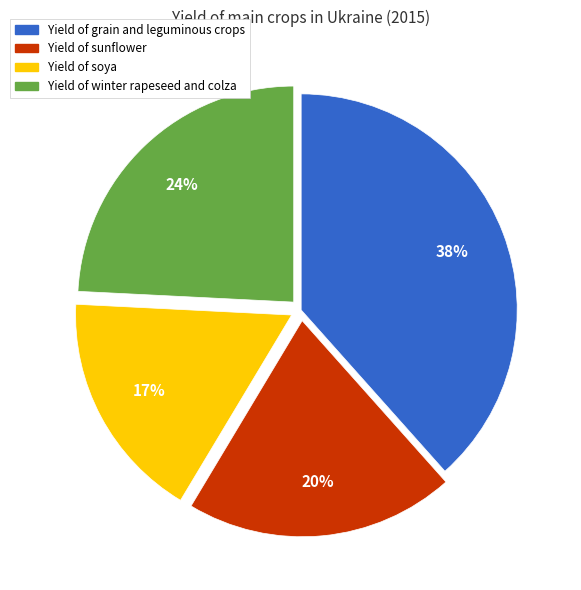

How many segments does this pie chart have?

4